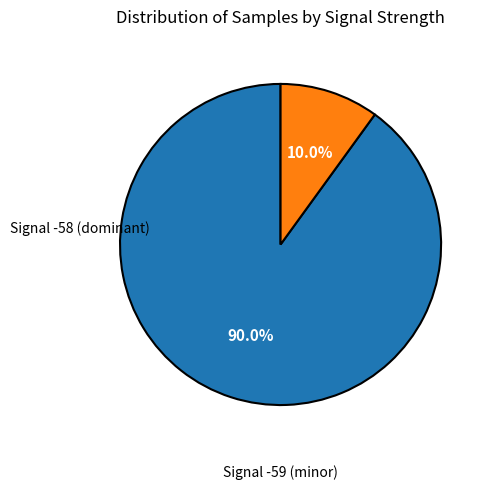

Is there any slice that represents more than half of the pie?

Yes